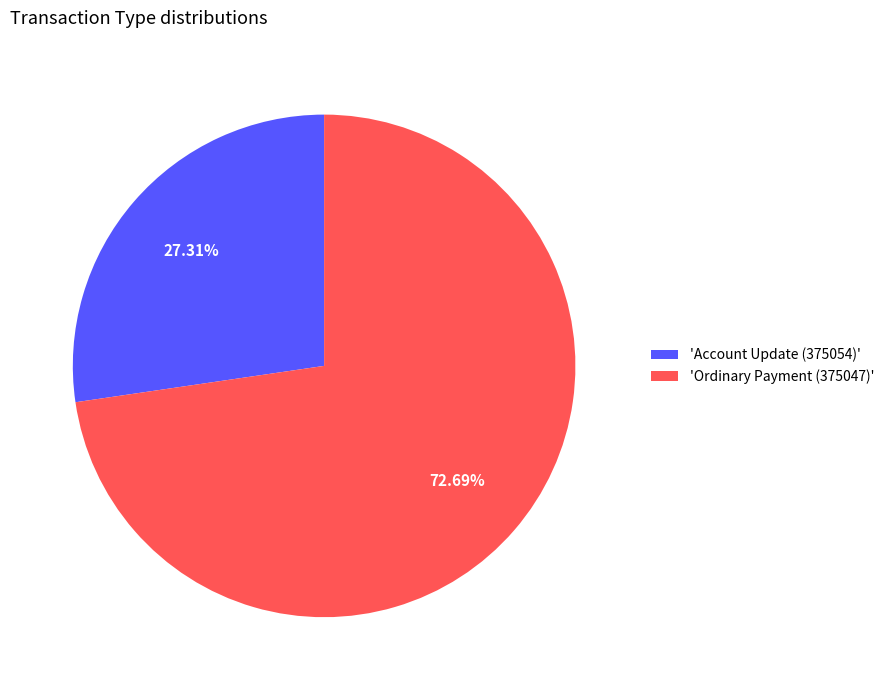

Rank the categories by value from lowest to highest.

'Account Update (375054)', 'Ordinary Payment (375047)'